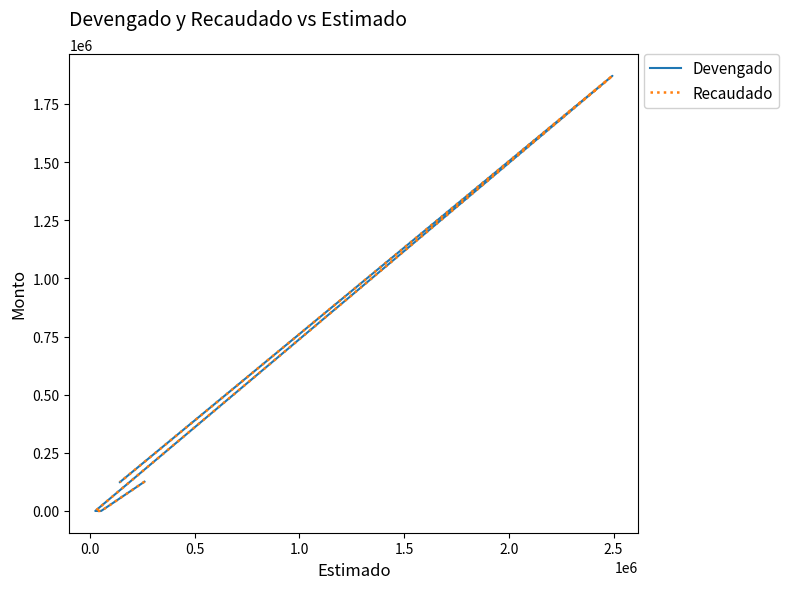

True or false: Devengado and Recaudado intersect in this chart.

False